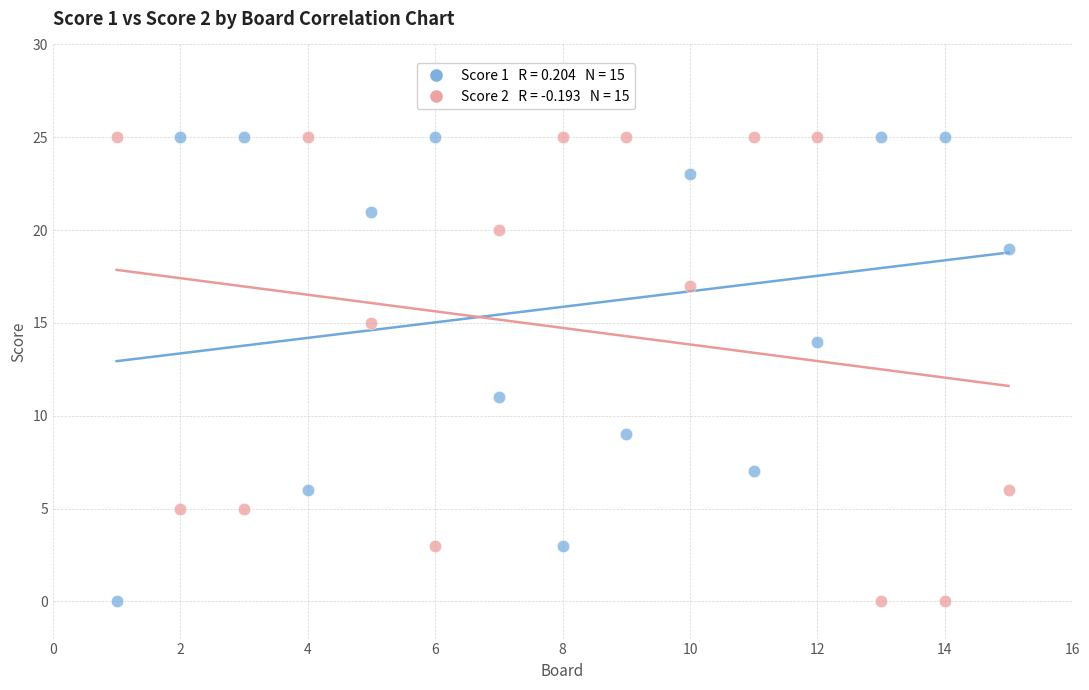

Across all data points, what is the range of X values (max minus min)?

14